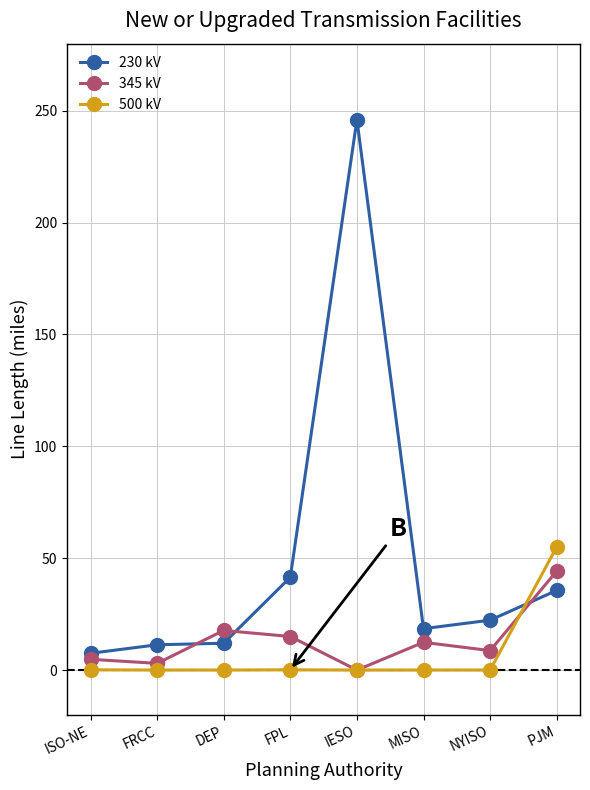

Which series has the widest spread of values?

230 kV